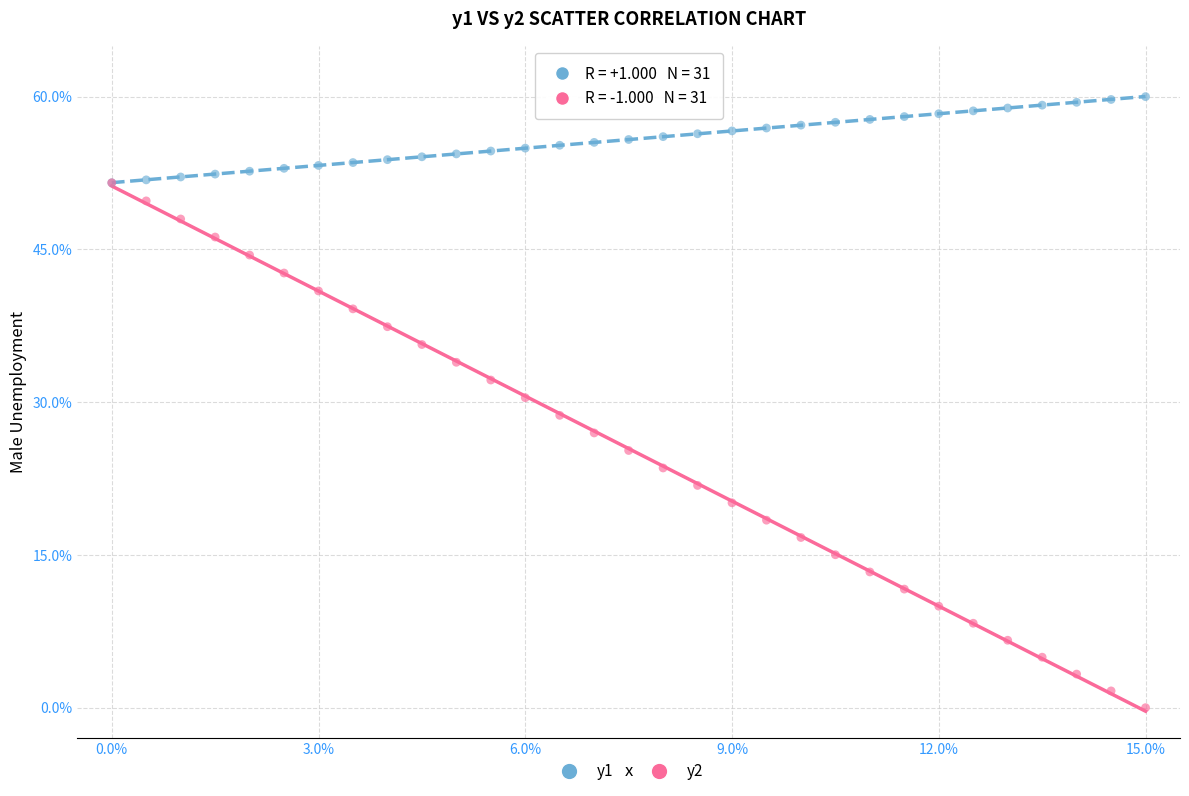

Which series contains the highest Y value?

y1